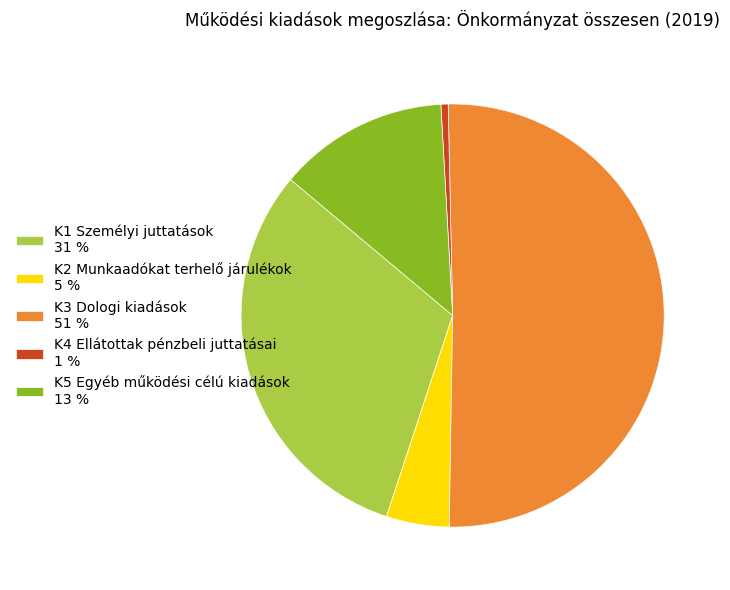

What is the ratio of the value at K3 Dologi kiadások 51 % to the value at K1 Személyi juttatások 31 %?

1.6